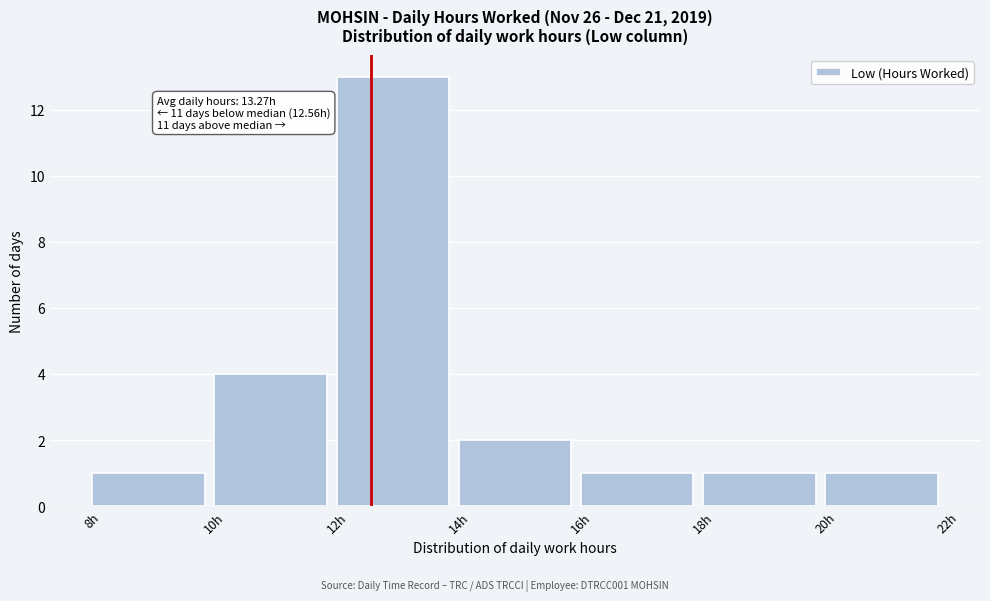

Which range on the x-axis has the tallest bar?

12 to 14